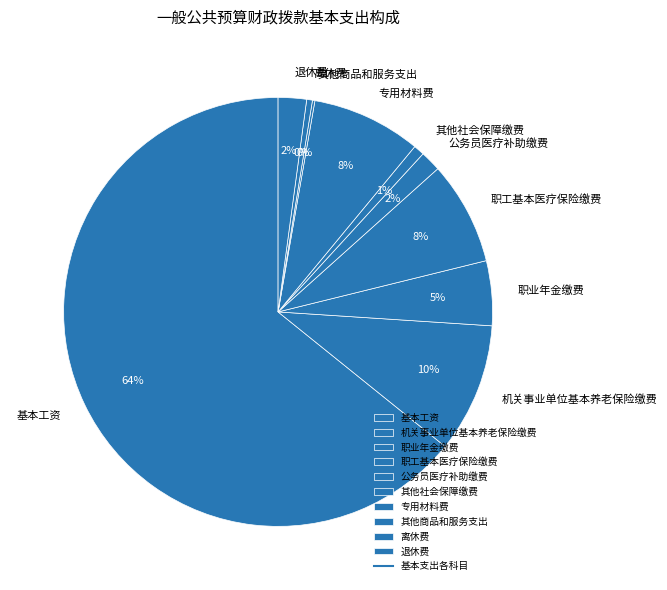

To the nearest percent, what percentage of the pie is 专用材料费?

8%